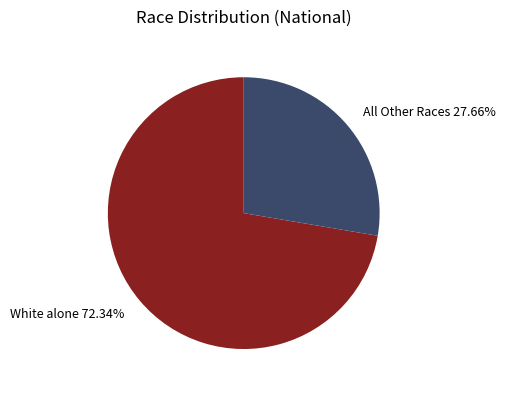

Combined, do All Other Races 27.66% and White alone 72.34% account for over 50%?

Yes